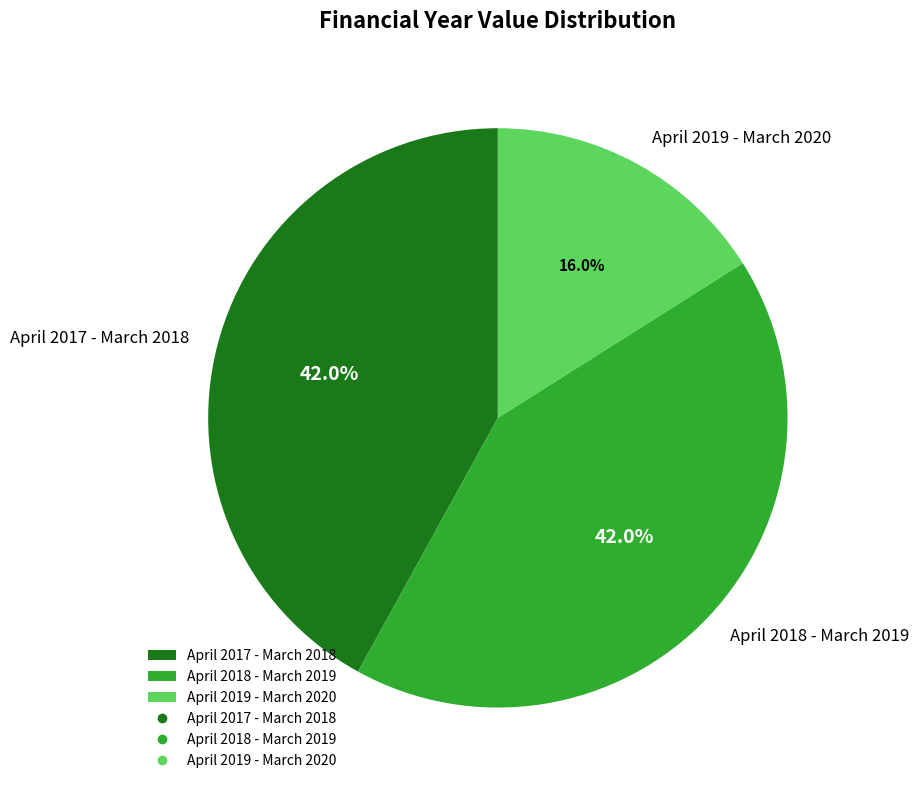

Which category has the smallest portion of the pie?

April 2019 - March 2020